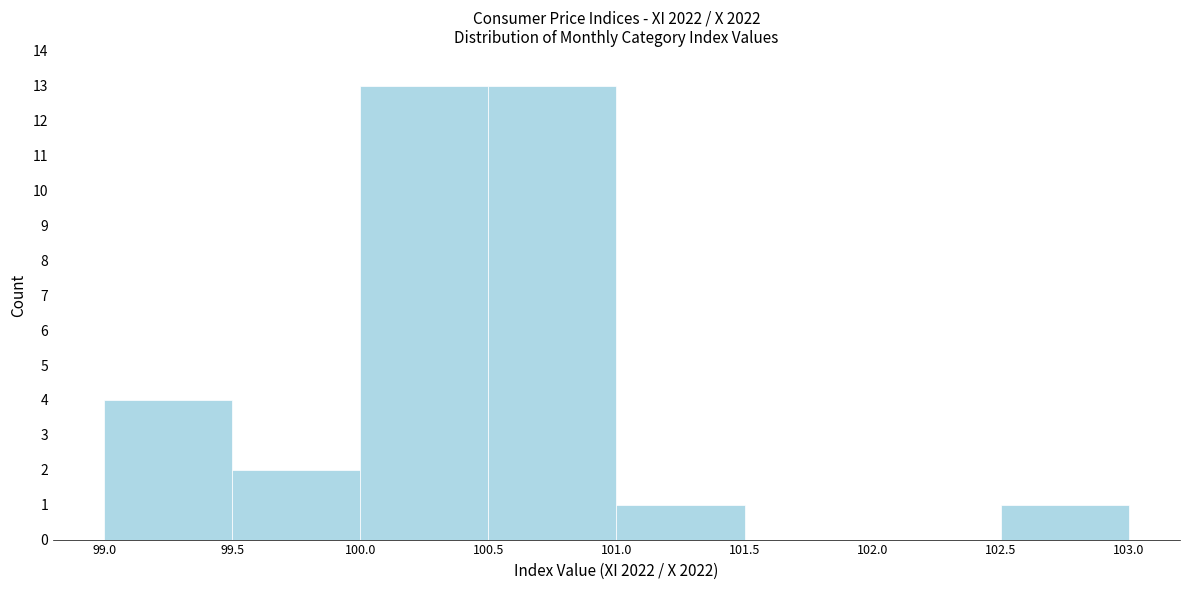

Reading left to right, transcribe this chart: for each bar, give the range it covers on the x-axis and its height. The values are not printed on the chart, so give them approximately, as read against the axis.

99.0 to 99.5: 4
99.5 to 100.0: 2
100.0 to 100.5: 13
100.5 to 101.0: 13
101.0 to 101.5: 1
101.5 to 102.0: 0
102.0 to 102.5: 0
102.5 to 103.0: 1